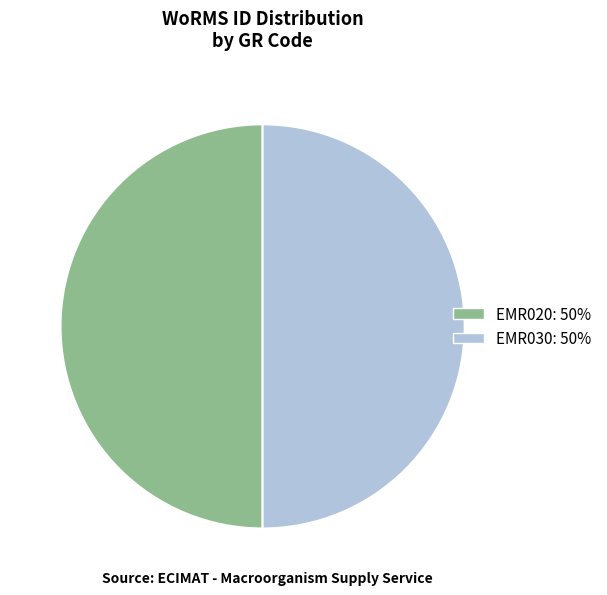

Is it true that EMR030 is 50% of the pie?

True